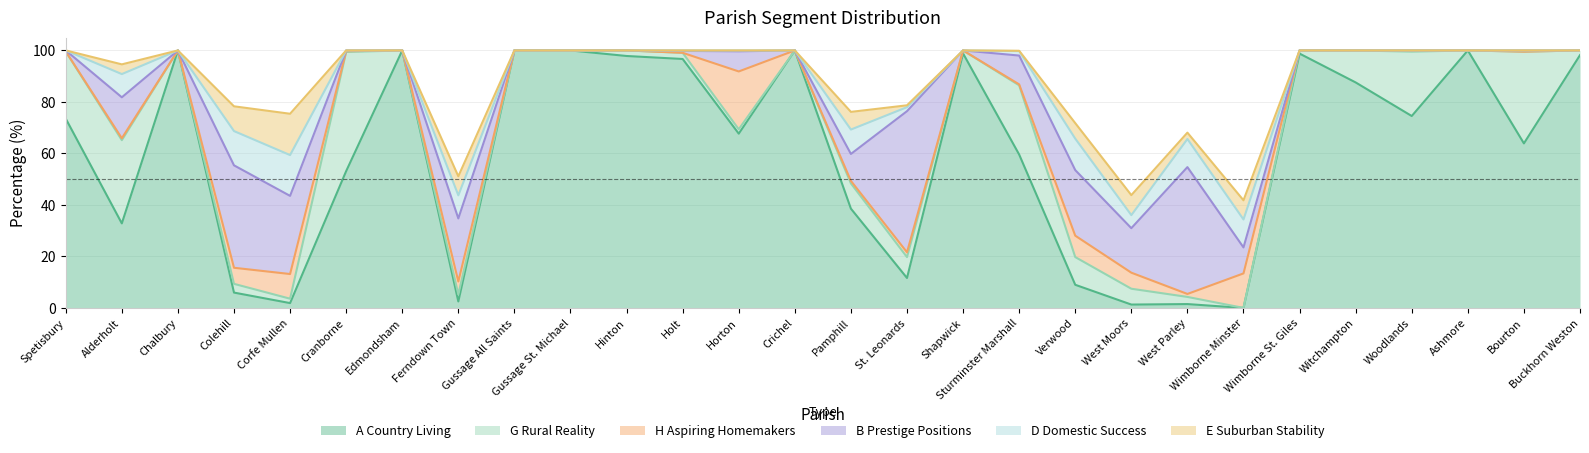

True or false: D Domestic Success has a value of 3.3 at West Moors.

False